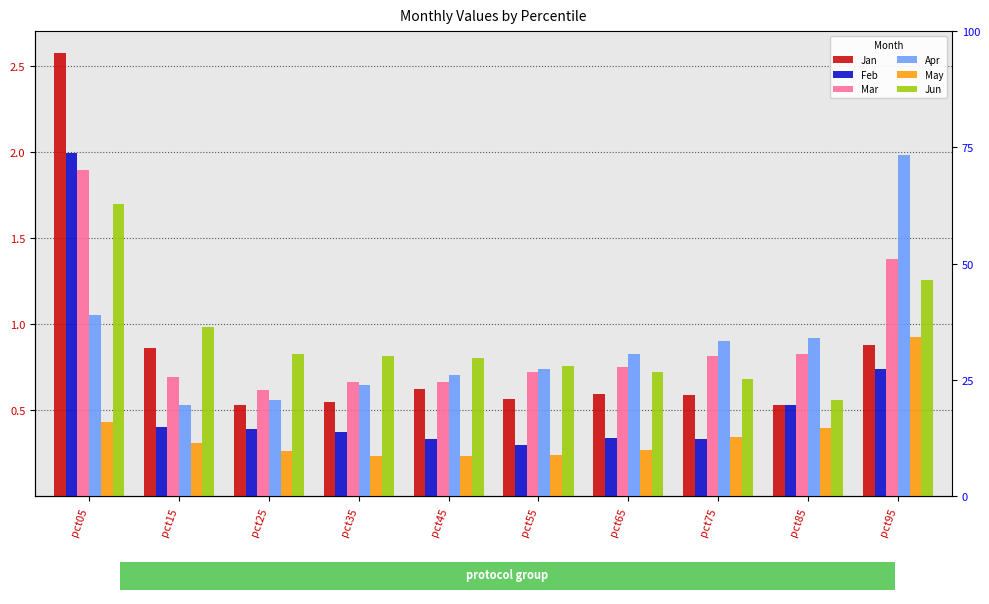

What is the sum of the Apr values at pct15 and pct65?

1.4